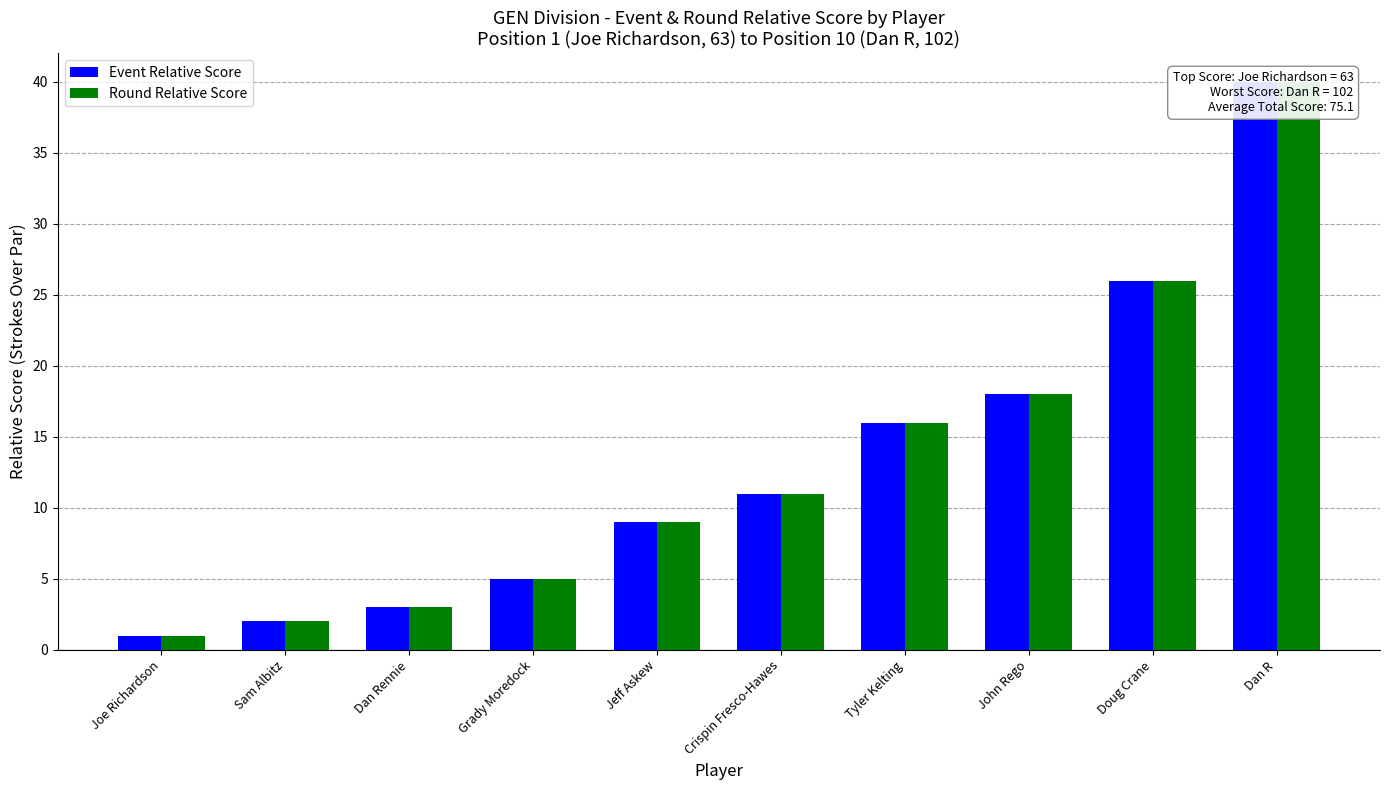

How many values in the Event Relative Score series exceed 11?

4